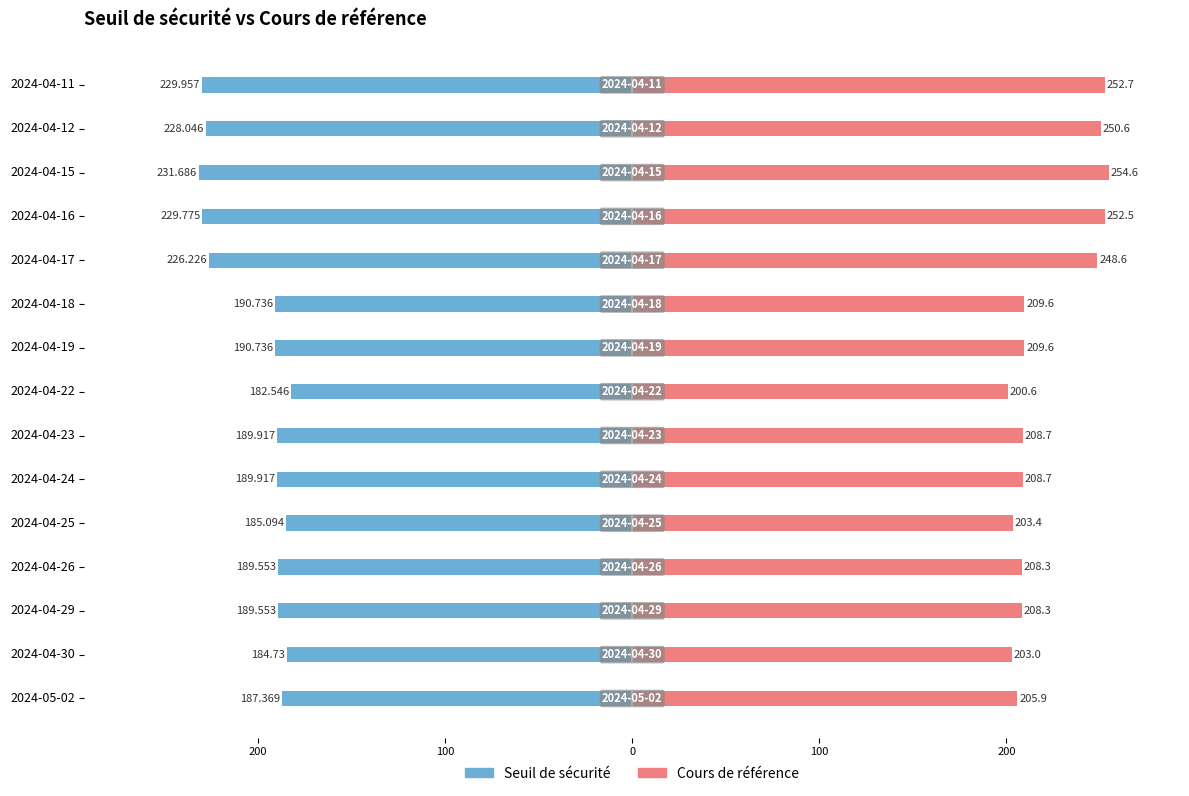

Rank the series at 2024-04-22 from highest to lowest value.

Cours de référence, Seuil de sécurité